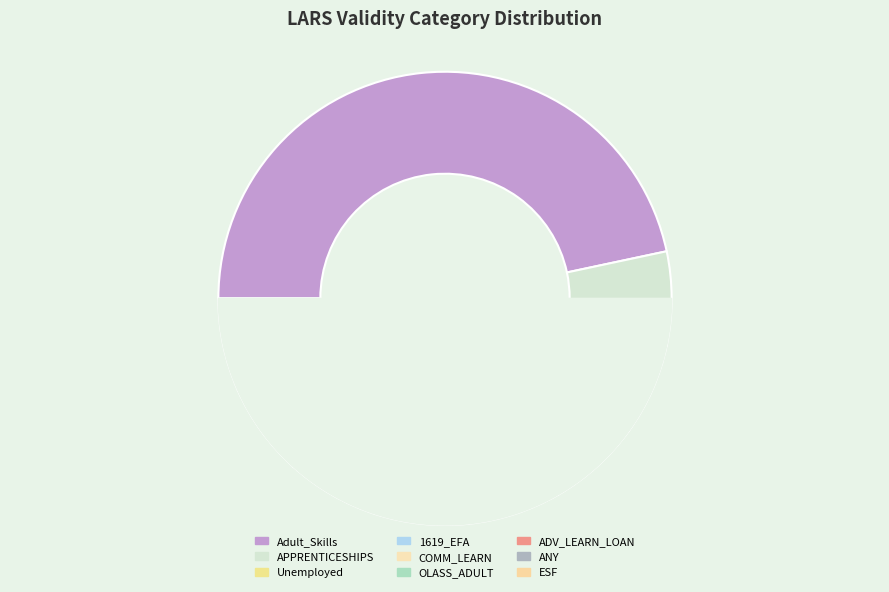

Which slice is the smallest?

APPRENTICESHIPS